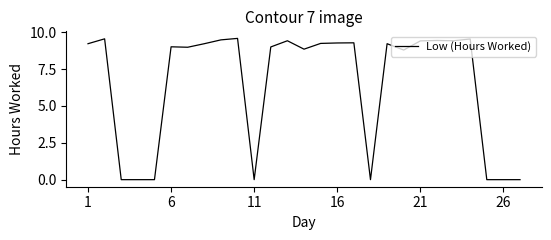

What is the maximum value shown in the chart?

9.6